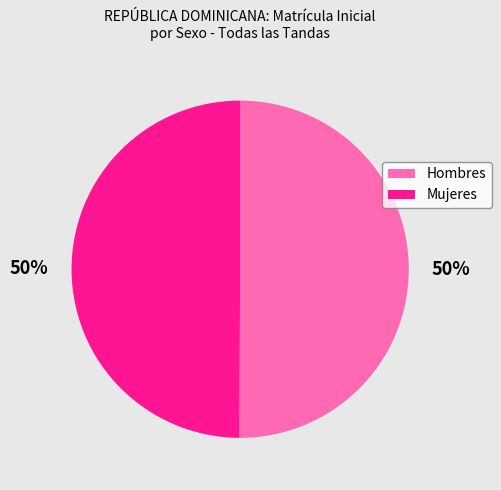

The Hombres slice represents 50% of the pie. True or false?

True